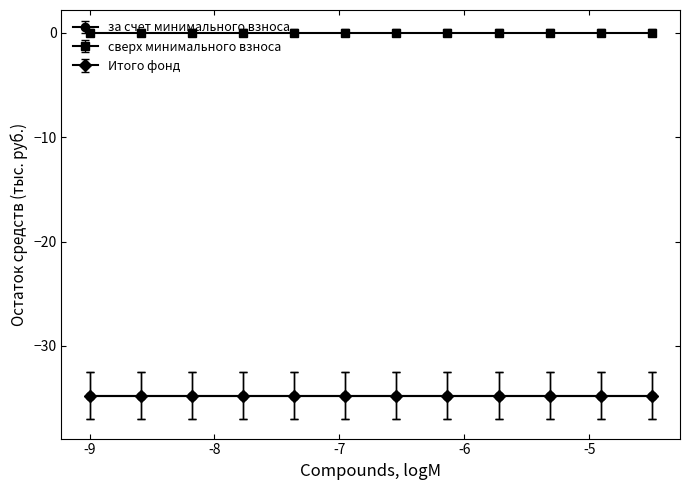

How many series are shown in this chart?

3